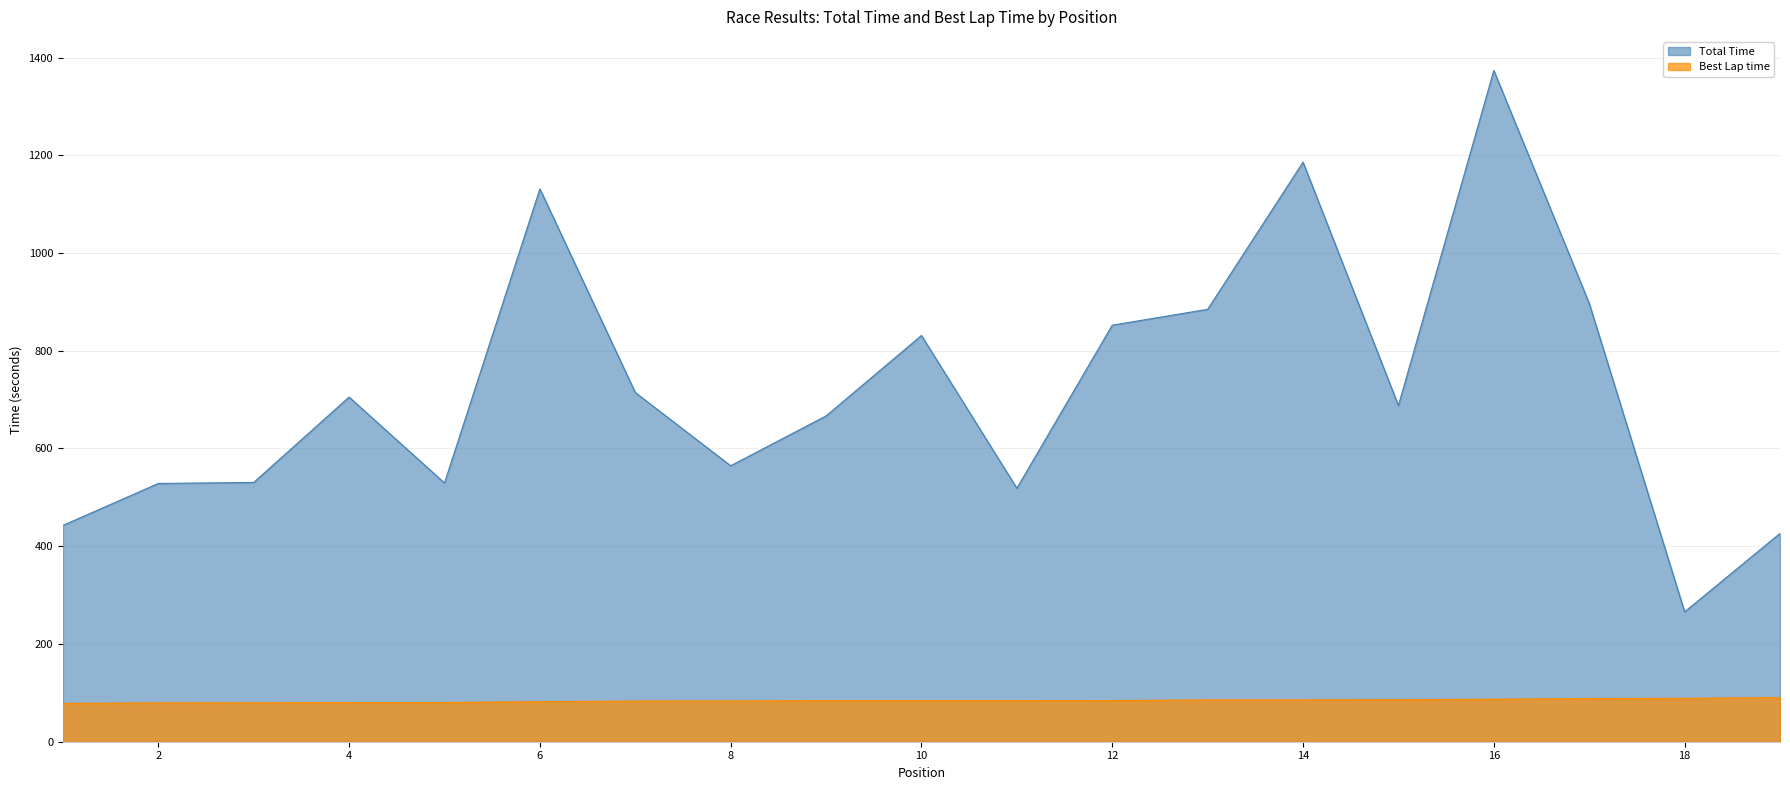

The Total Time series shows 426.3 at 19. True or false?

True